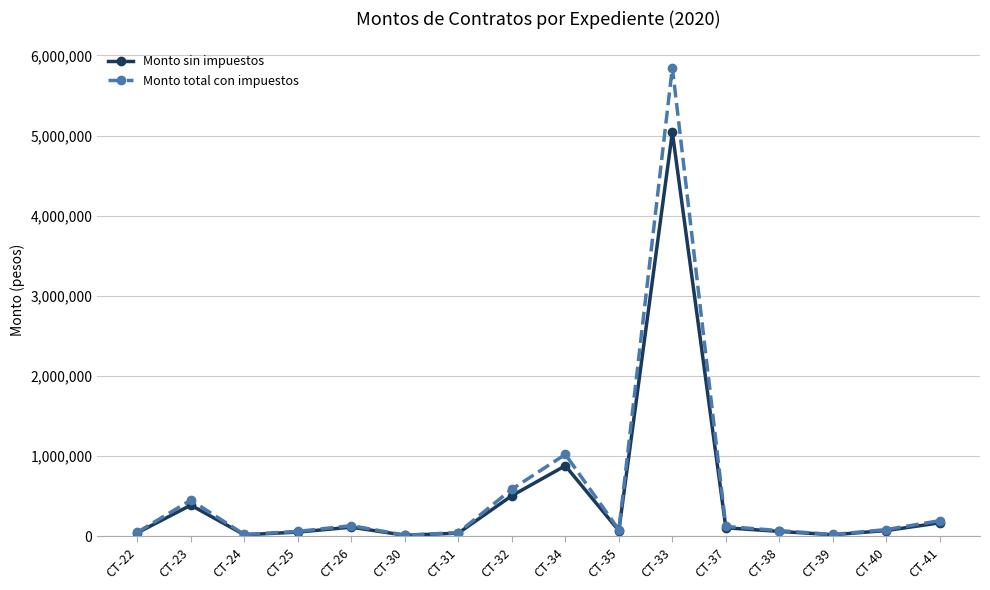

How many values in the Monto total con impuestos series exceed 85700?

8